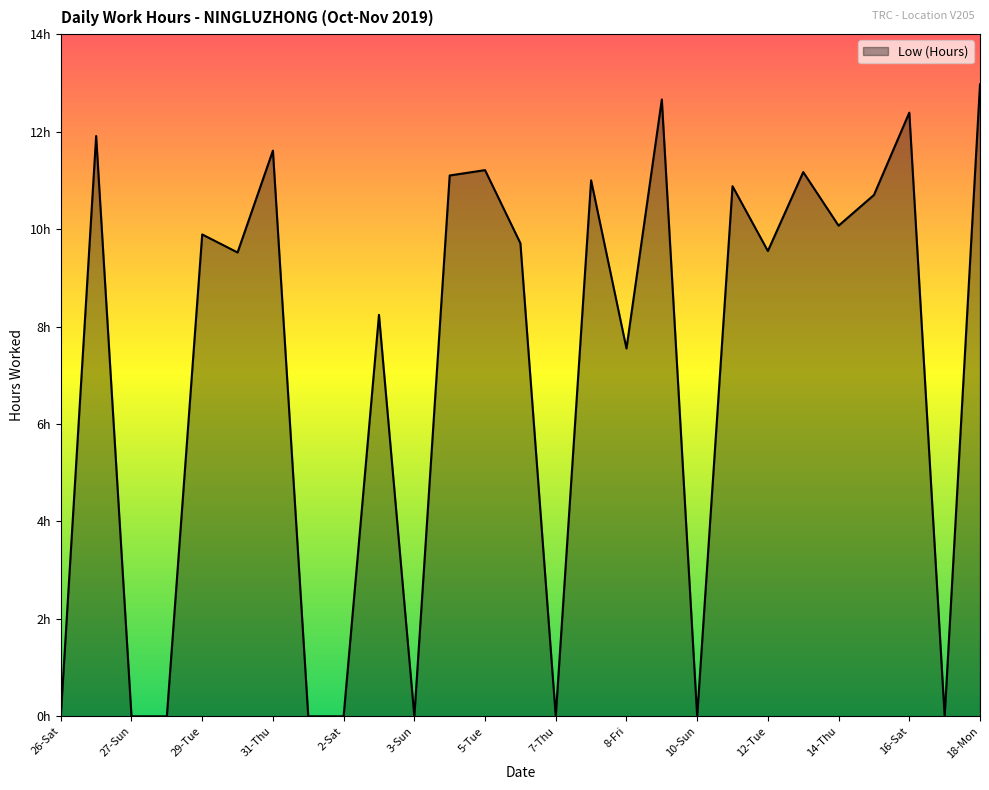

Is this an area chart (filled region under the line)?

Yes